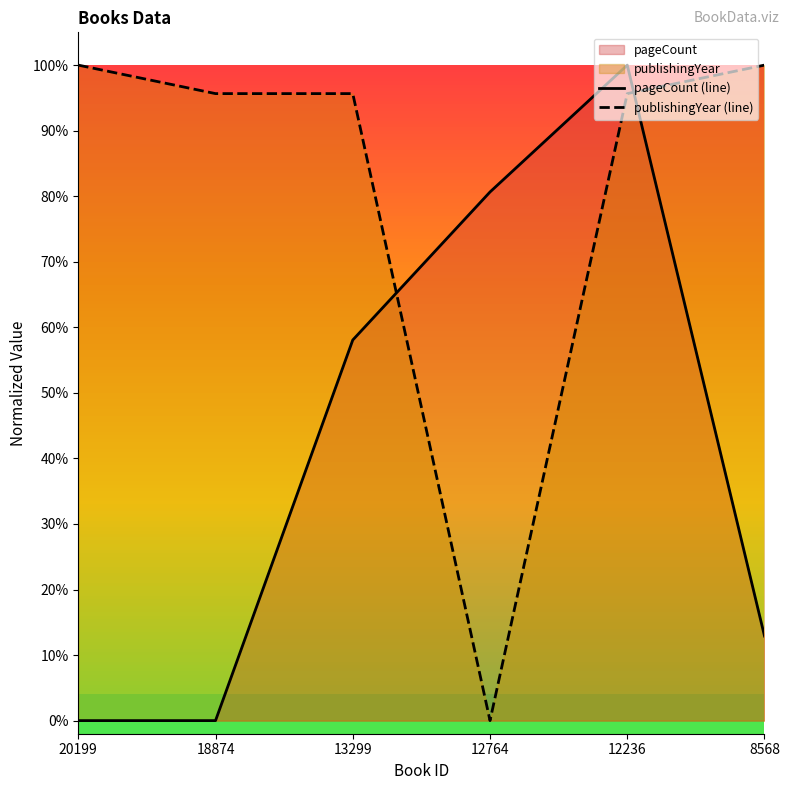

Which series ends up on top after the final intersection of publishingYear (line) and pageCount (line)?

publishingYear (line)